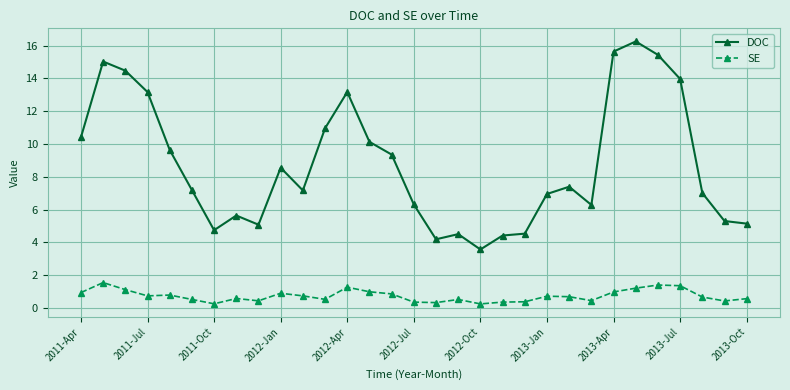

Which series has the largest range (max minus min)?

DOC